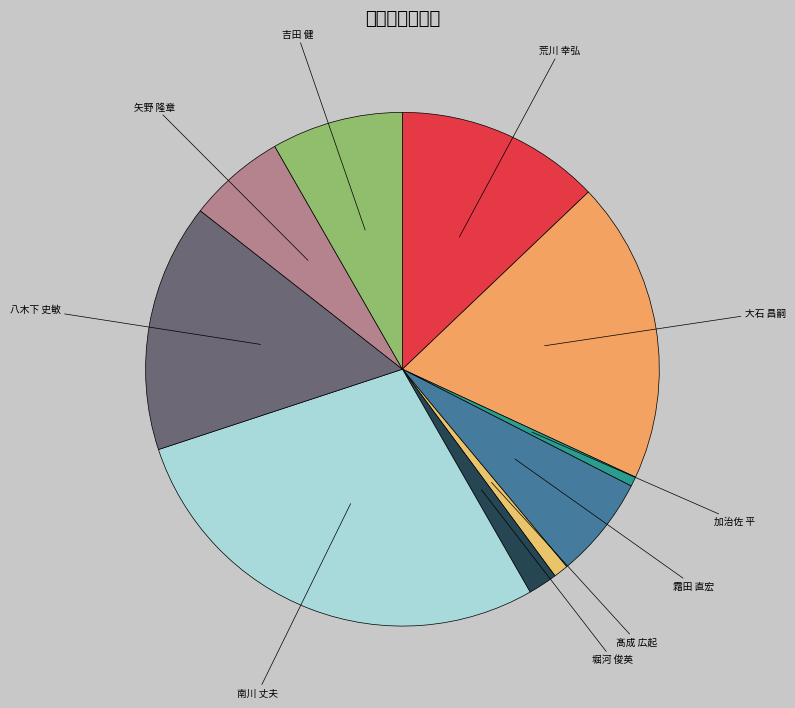

What percentage is NOT represented by 加治佐 平?

99.4%